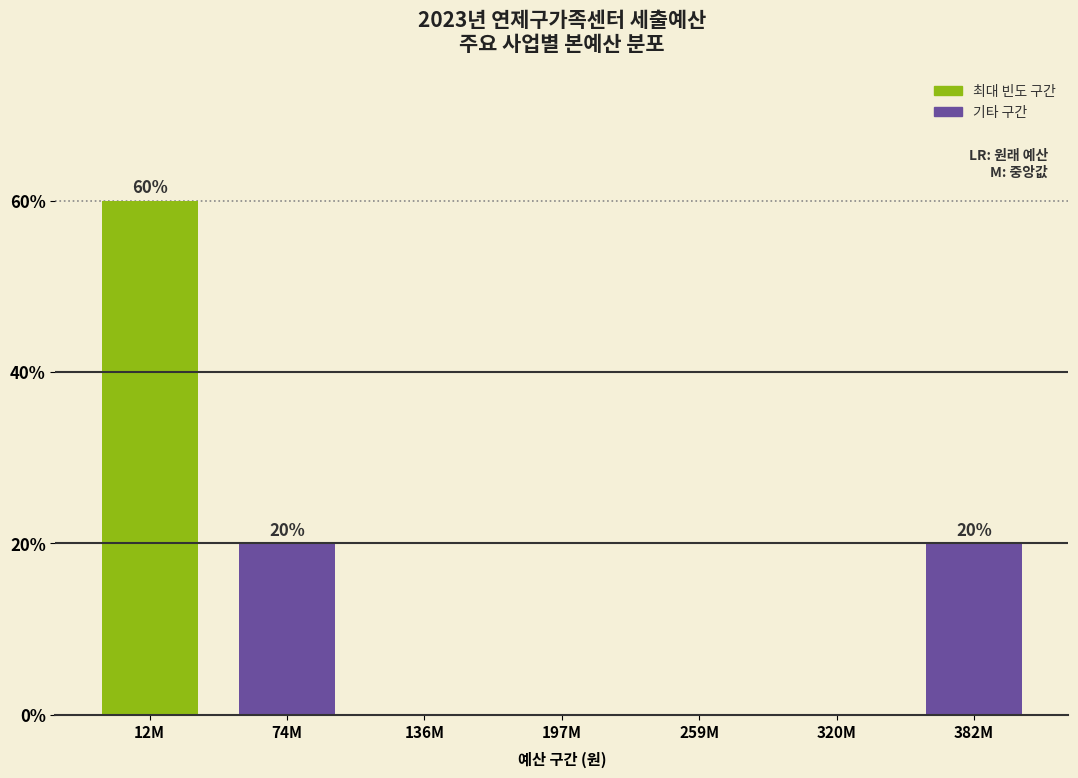

Reading left to right, transcribe all the data shown in this chart.

12M=60	74M=20	136M=0	197M=0	259M=0	320M=0	382M=20